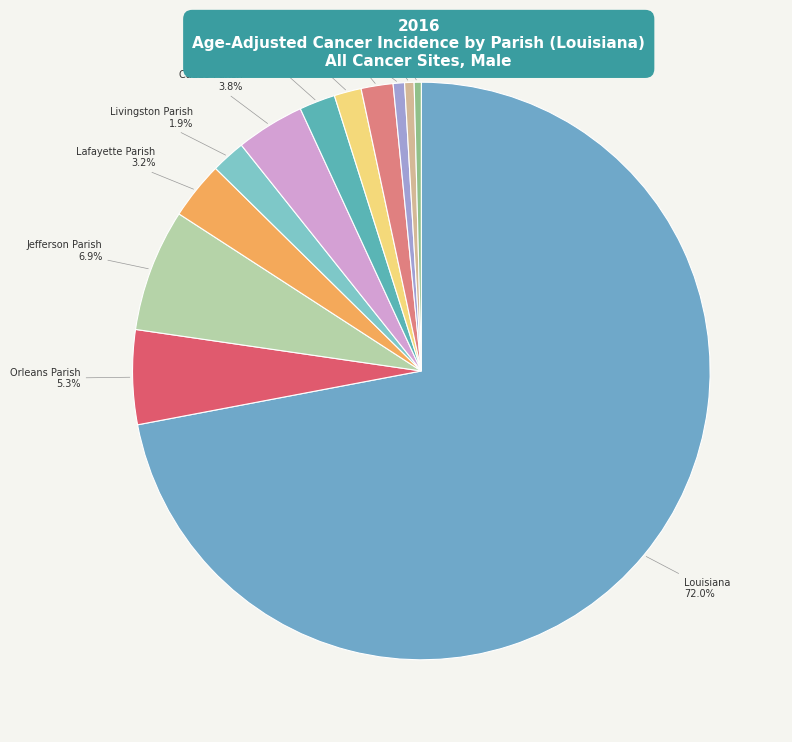

Is there a majority slice in this chart?

Yes